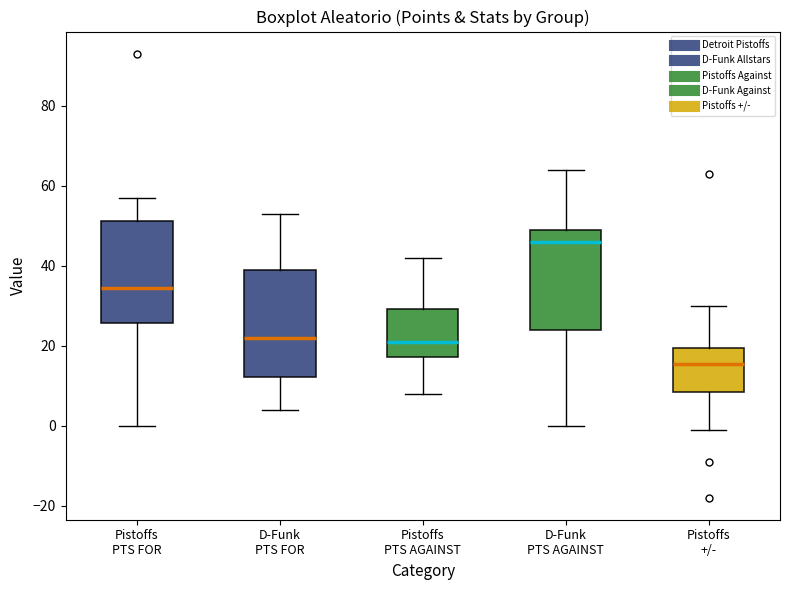

Where does the lower whisker of the box for Pistoffs PTS AGAINST end on the y-axis? The values are not printed on the chart, so give them approximately, as read against the axis.

8